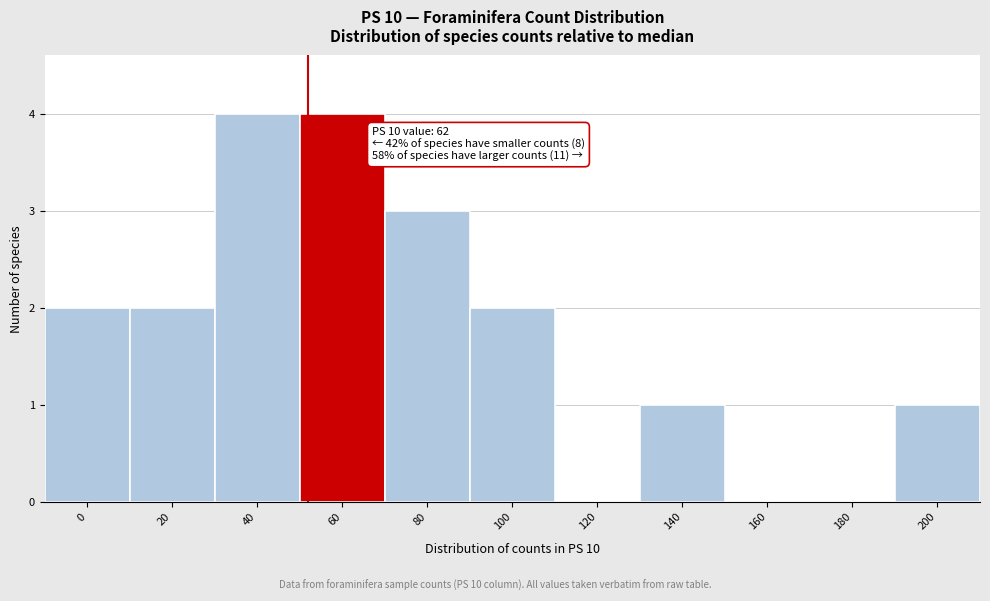

Reading left to right, what are all the values shown in this chart?

0=2	20=2	40=4	60=4	80=3	100=2	120=0	140=1	160=0	180=0	200=1